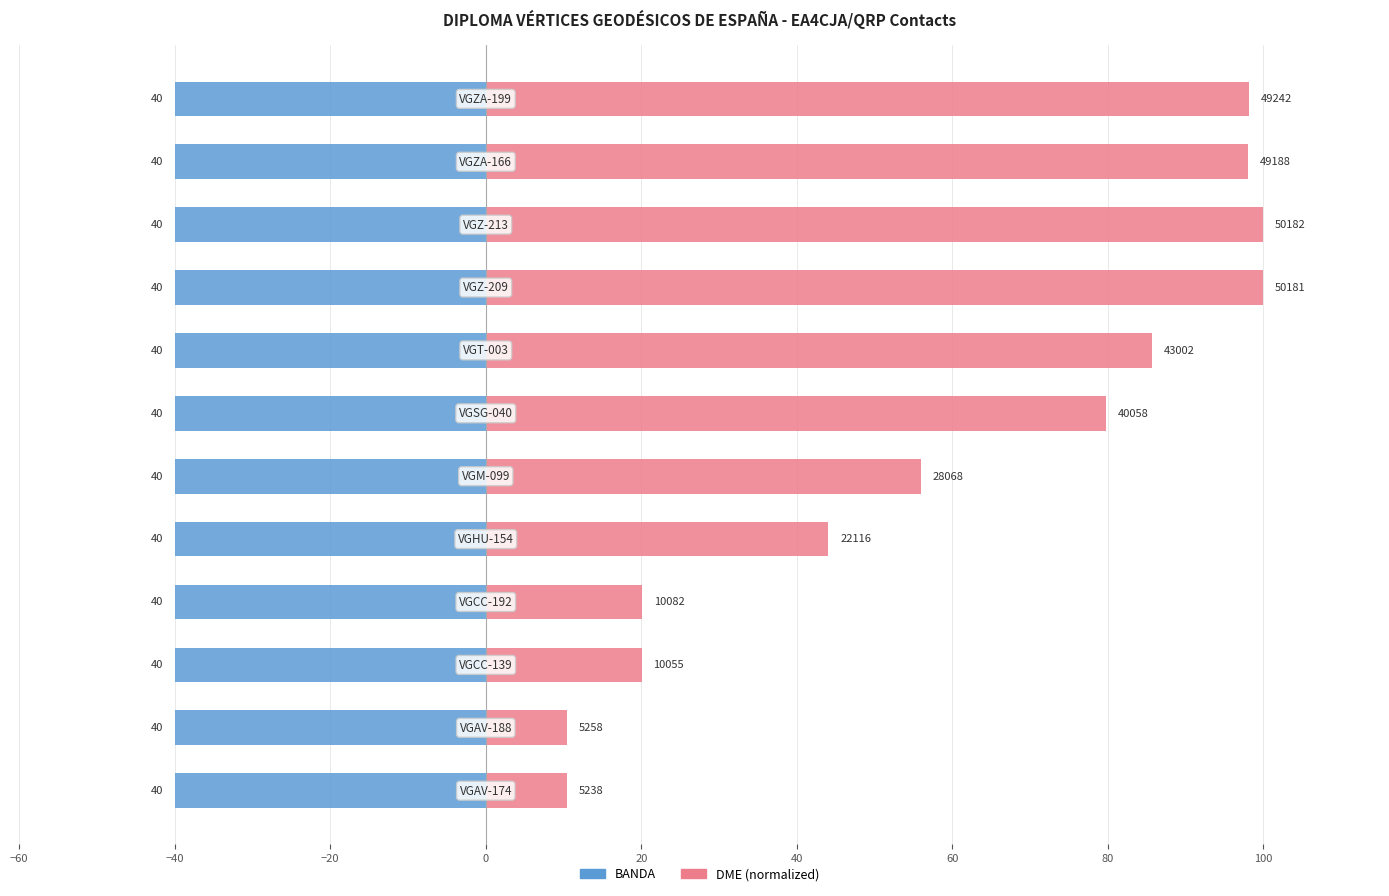

How many values in the DME (normalized) series are below 79?

6